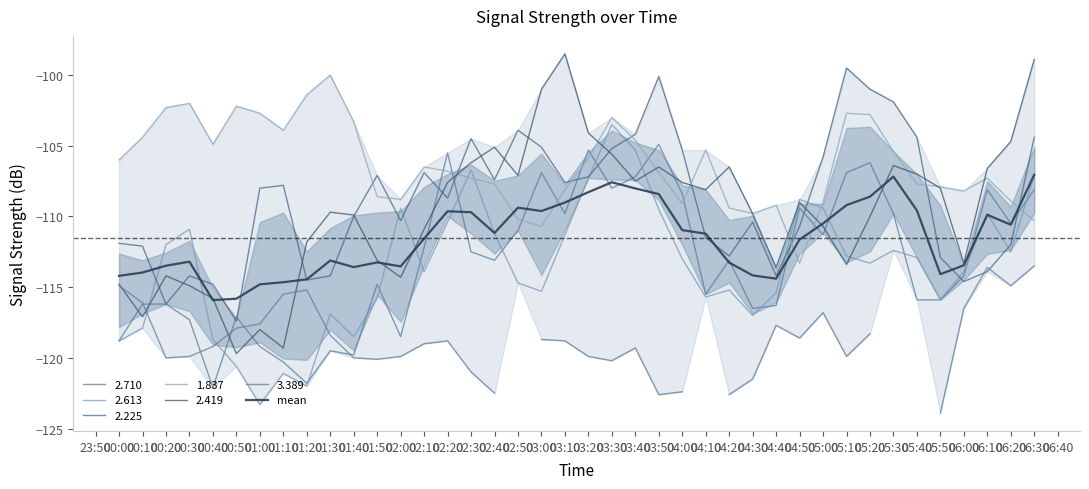

What position from the left is 01:20?

9